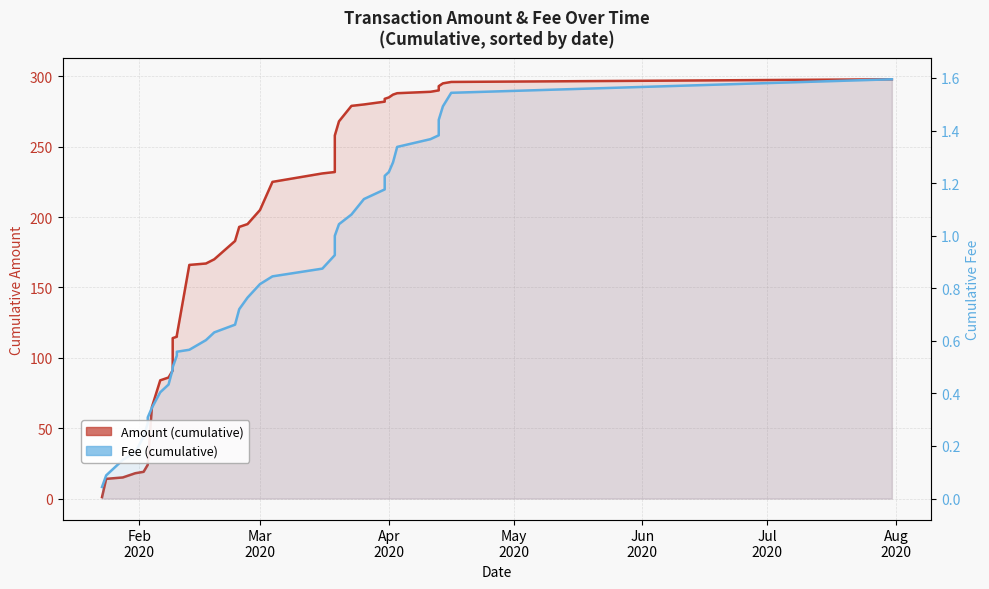

Reading left to right, what are all the values shown in this chart?

Amount (cumulative): 1.0	14.0	15.0	18.0	19.0	24.0	25.0	65.0	84.0	86.0	91.0	114.0	115.0	116.0	166.0	167.0	170.0	183.0	193.0	195.0	205.0	225.0	231.0	232.0	253.0	258.0	268.0	279.0	280.0	282.0	284.0	285.0	287.0	288.0	289.0	290.0	293.0	295.0	296.0	297.9
Fee (cumulative): 0.0	0.1	0.1	0.2	0.2	0.3	0.3	0.3	0.4	0.4	0.5	0.5	0.5	0.6	0.6	0.6	0.6	0.7	0.7	0.8	0.8	0.8	0.9	0.9	0.9	1.0	1.0	1.1	1.1	1.2	1.2	1.2	1.3	1.3	1.4	1.4	1.4	1.5	1.5	1.6